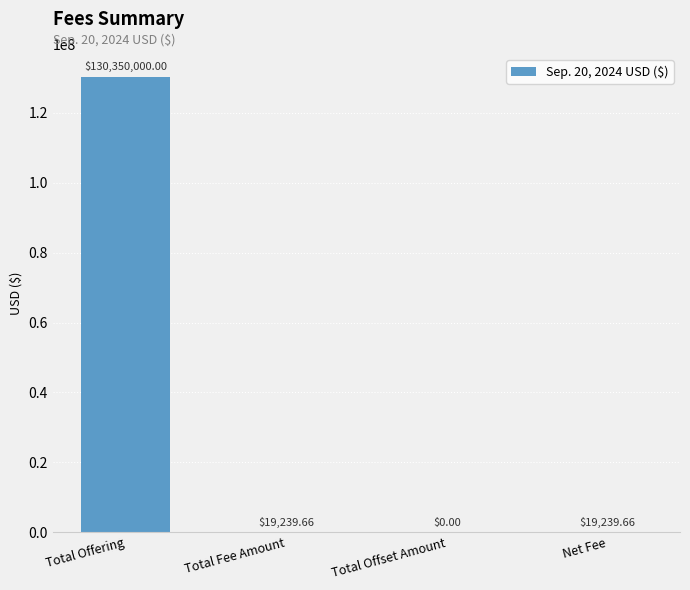

At which label does the data first exceed 19239?

Total Offering